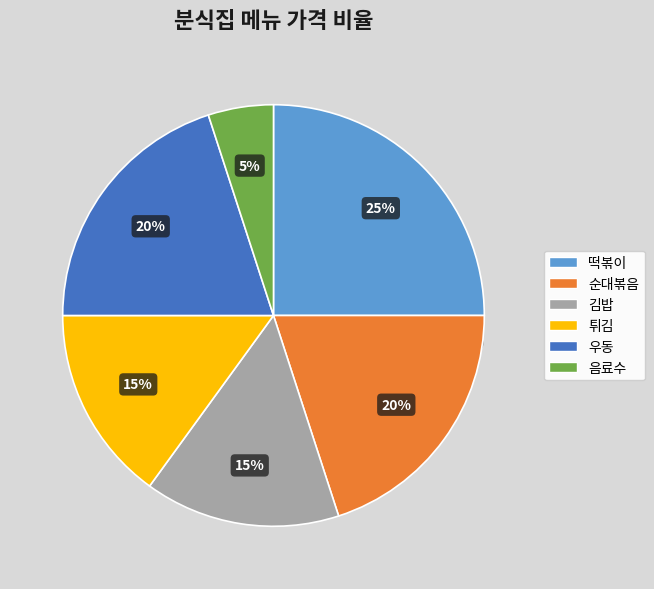

Is it true that 우동 is 20% of the pie?

True